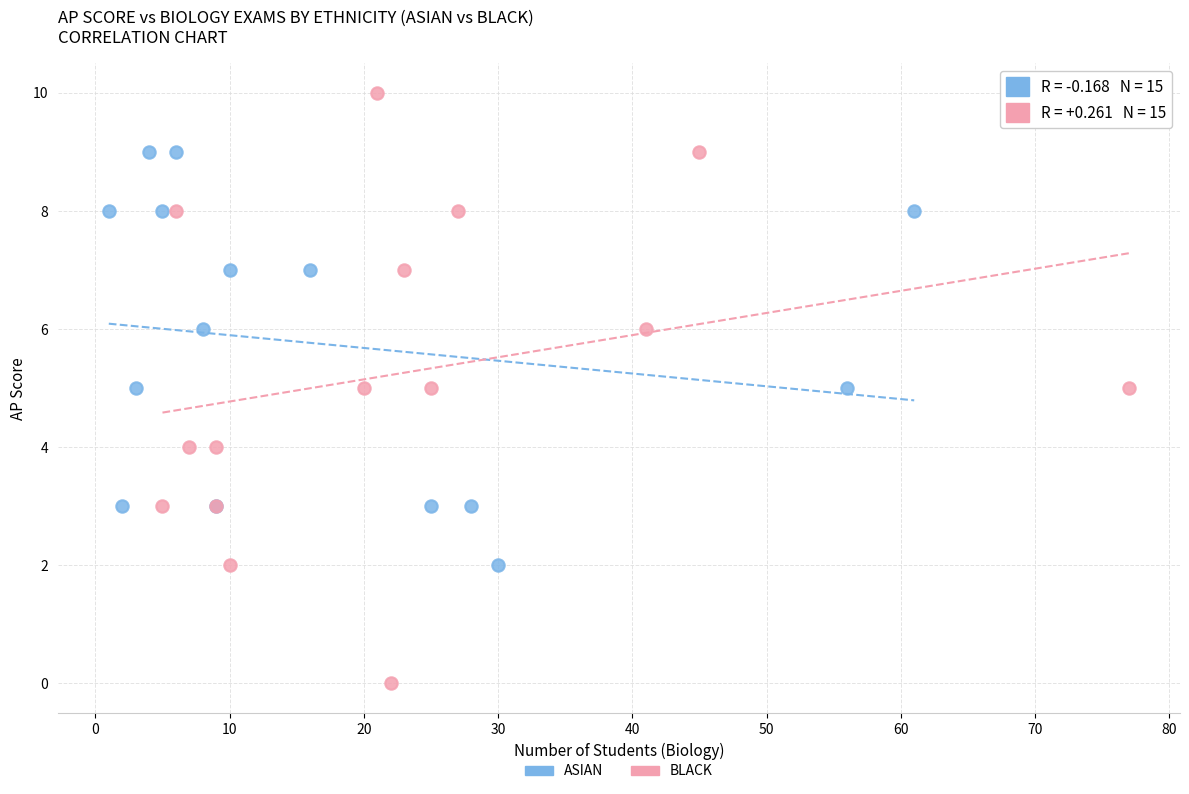

Which series has the largest Y range (max minus min)?

BLACK